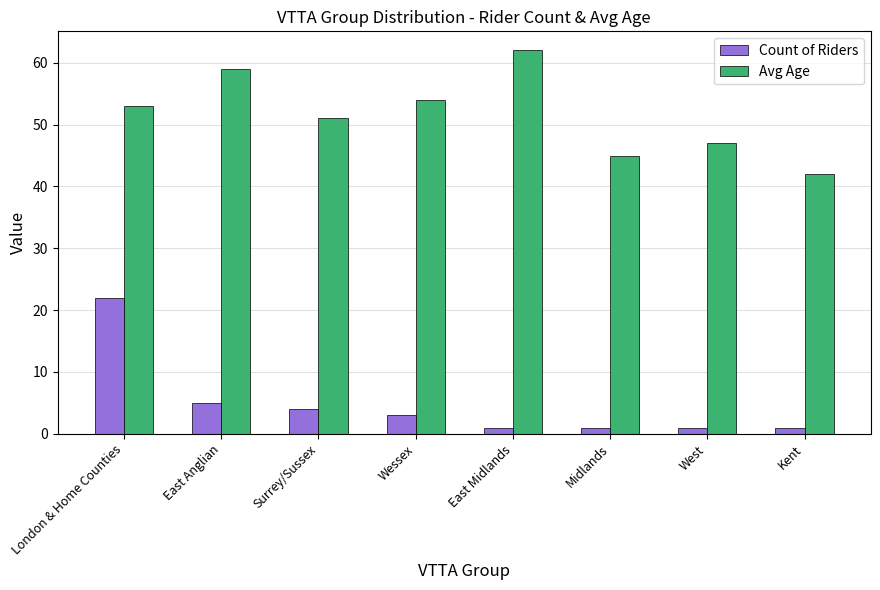

How many distinct data groups are displayed?

2